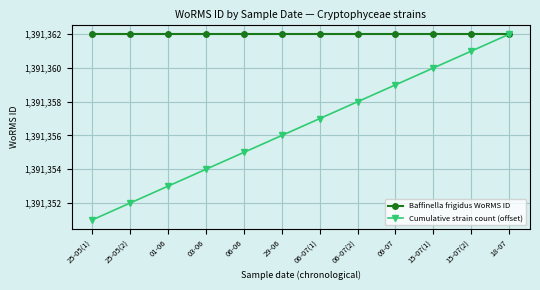

What is the highest value of the Baffinella frigidus WoRMS ID series?

1391362